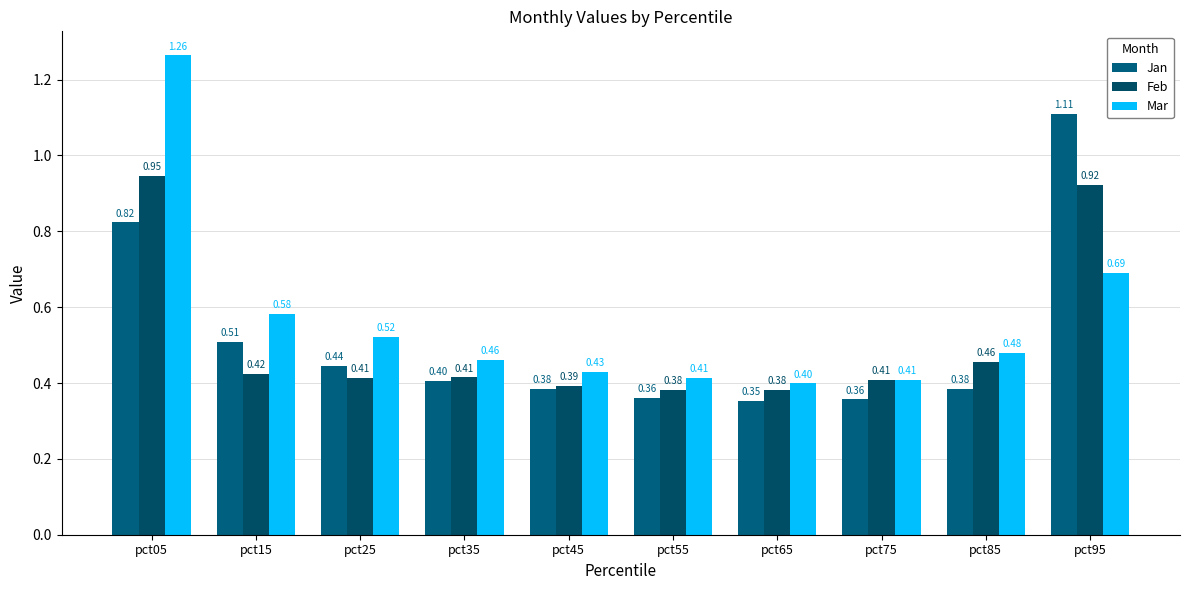

What are all the series names shown in the legend?

Jan, Feb, Mar